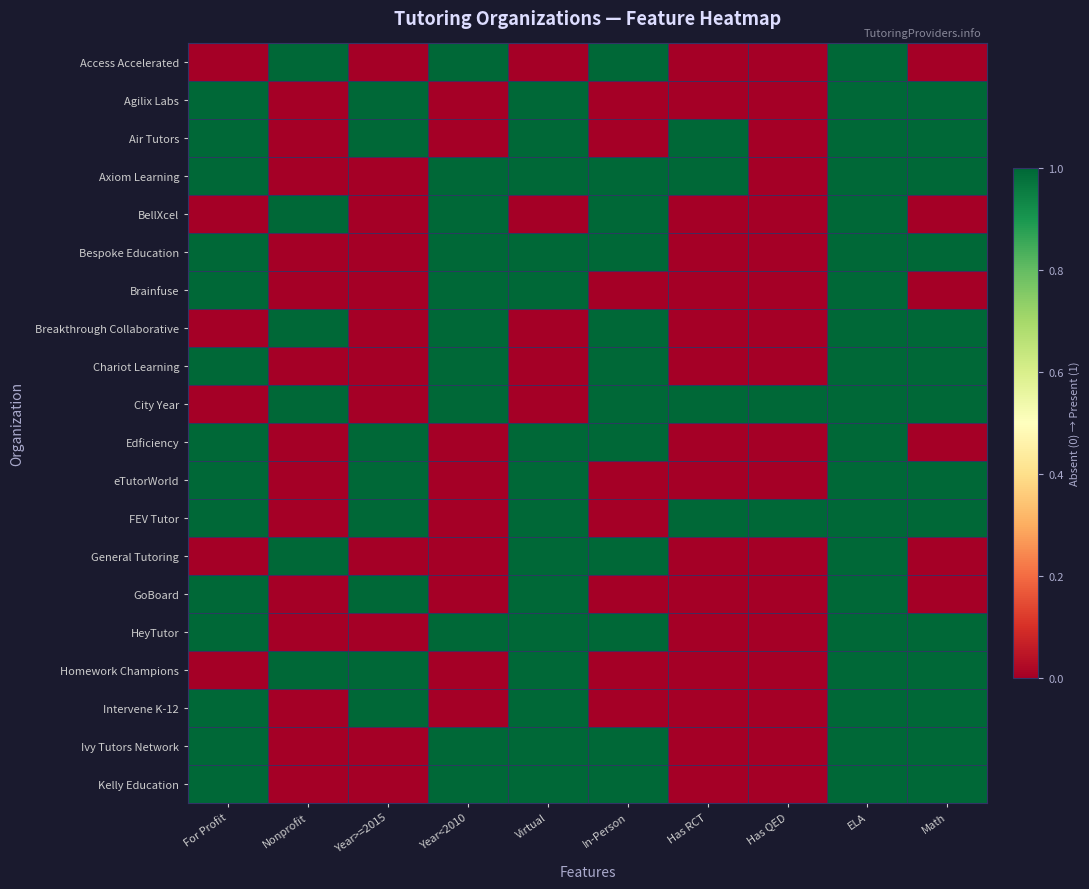

Which series changed the most between Nonprofit and ELA?

Agilix Labs